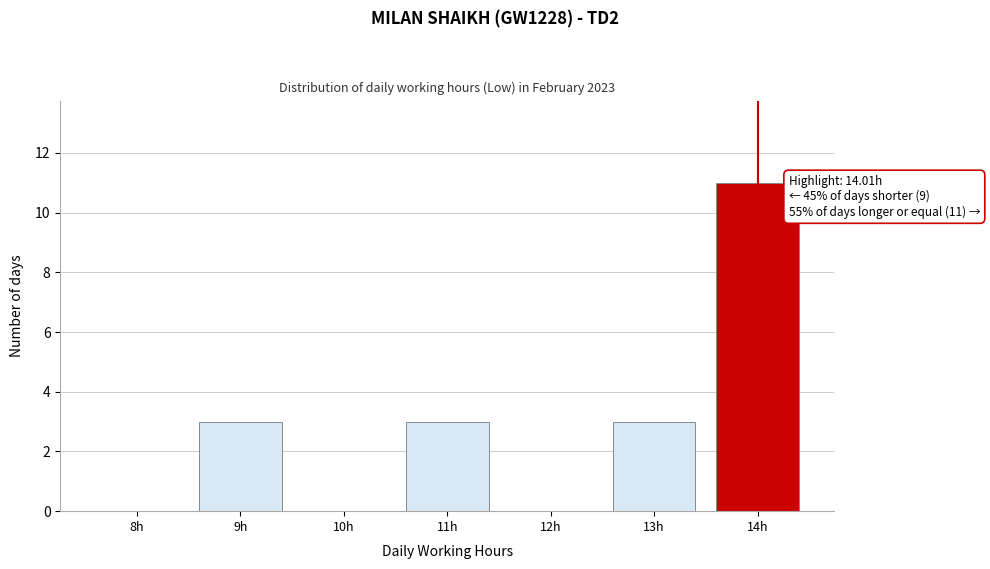

Reading right to left, extract all data points from this chart.

14h=11	13h=3	12h=0	11h=3	10h=0	9h=3	8h=0